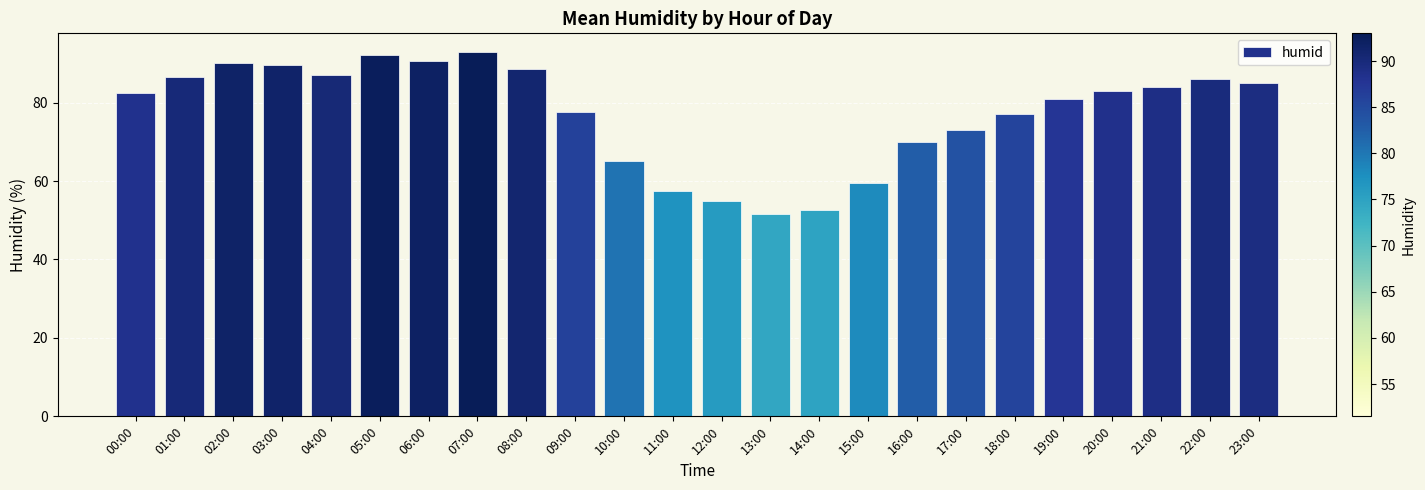

What is the smallest value displayed?

51.5